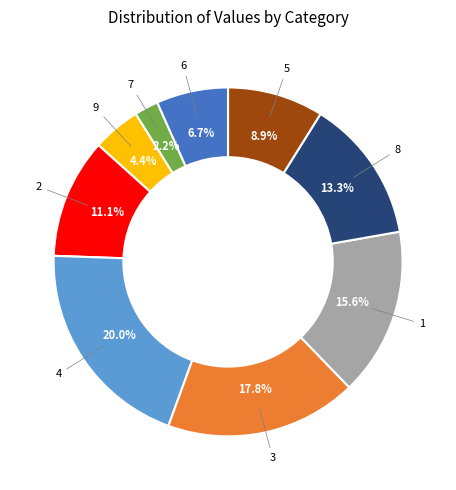

What is the smallest slice in the pie chart?

7